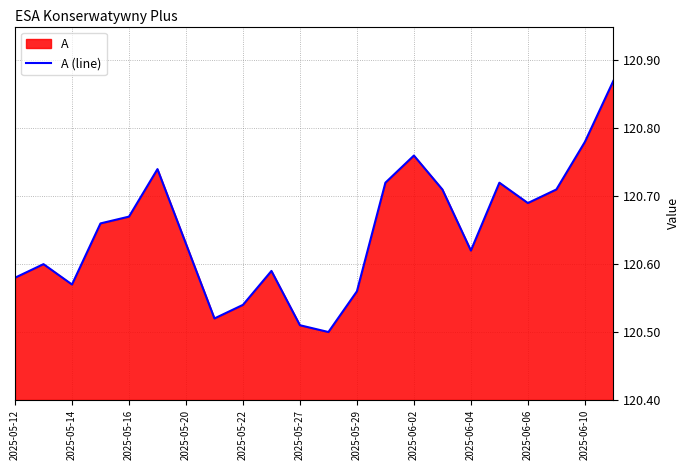

The value at 21 is 120.9. True or false?

True